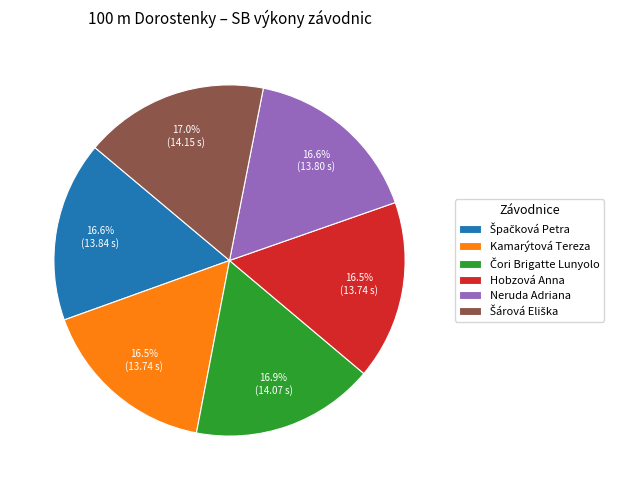

How many segments does this pie chart have?

6